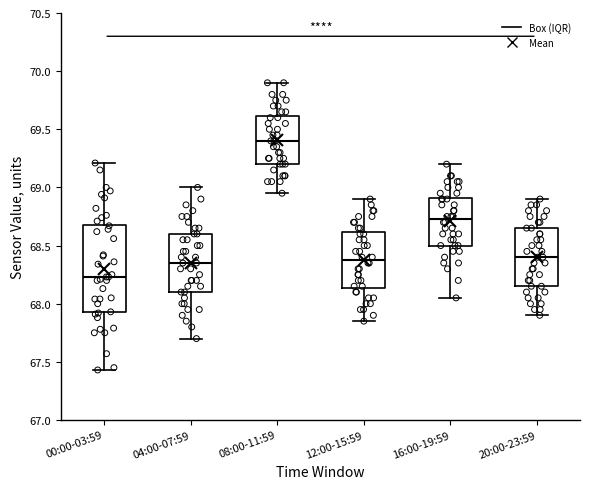

Which box has the lowest median line?

00:00-03:59